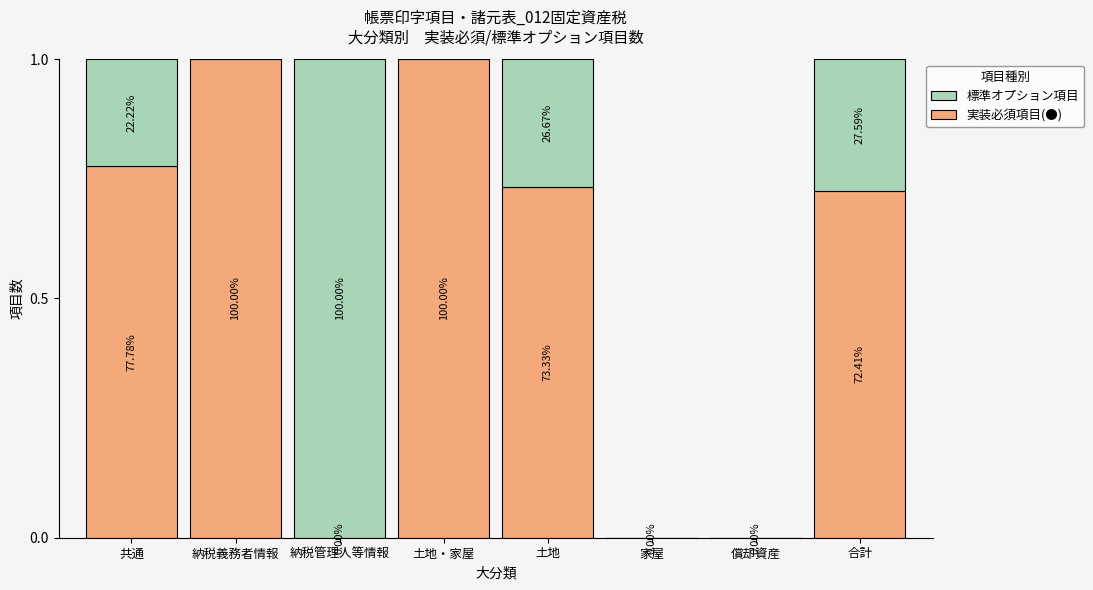

Rank the categories by 標準オプション項目 value from lowest to highest.

納税義務者情報, 土地・家屋, 家屋, 償却資産, 共通, 土地, 合計, 納税管理人等情報